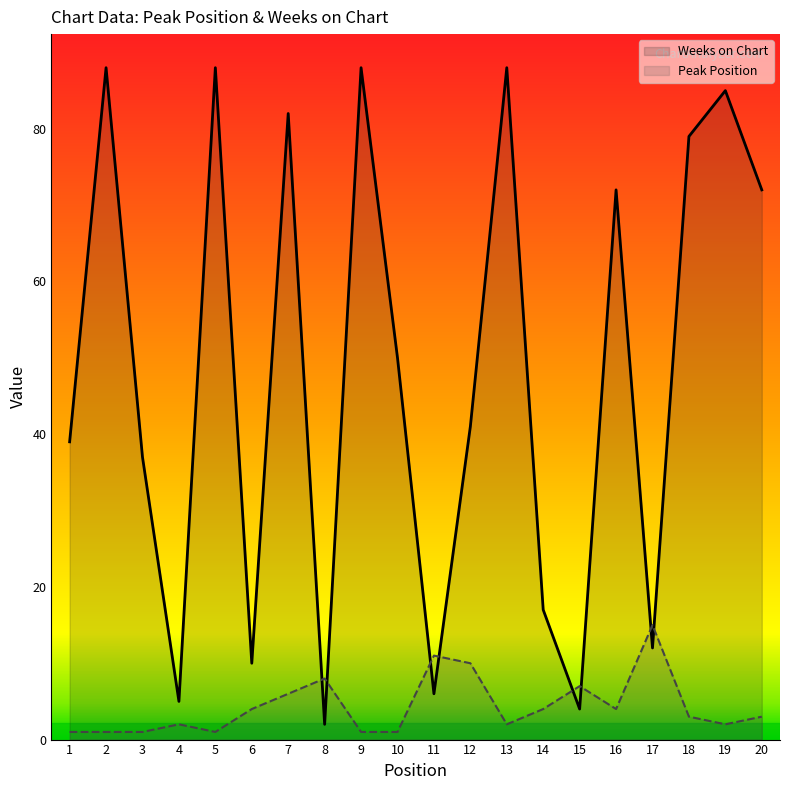

What is the average value of the Peak Position series?

4